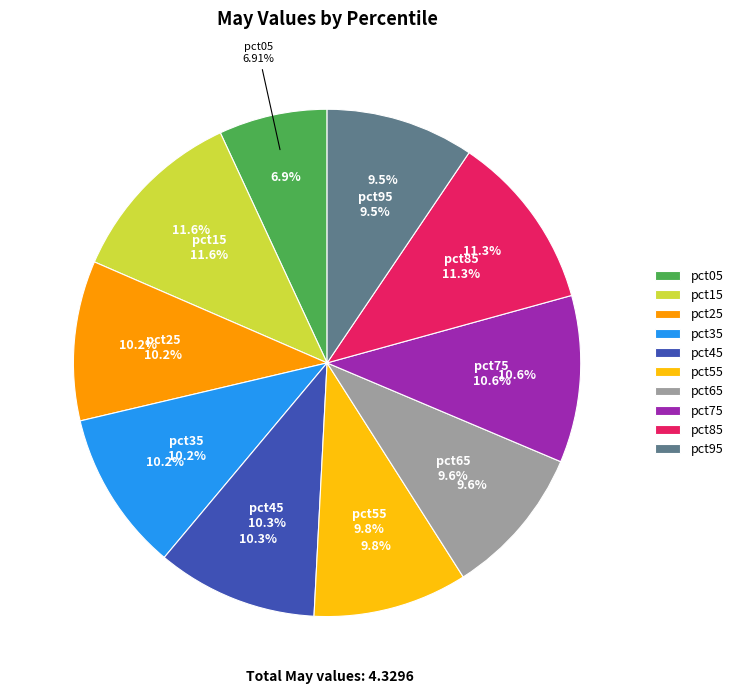

What percentage is the pct35 slice, to the nearest percent?

10%